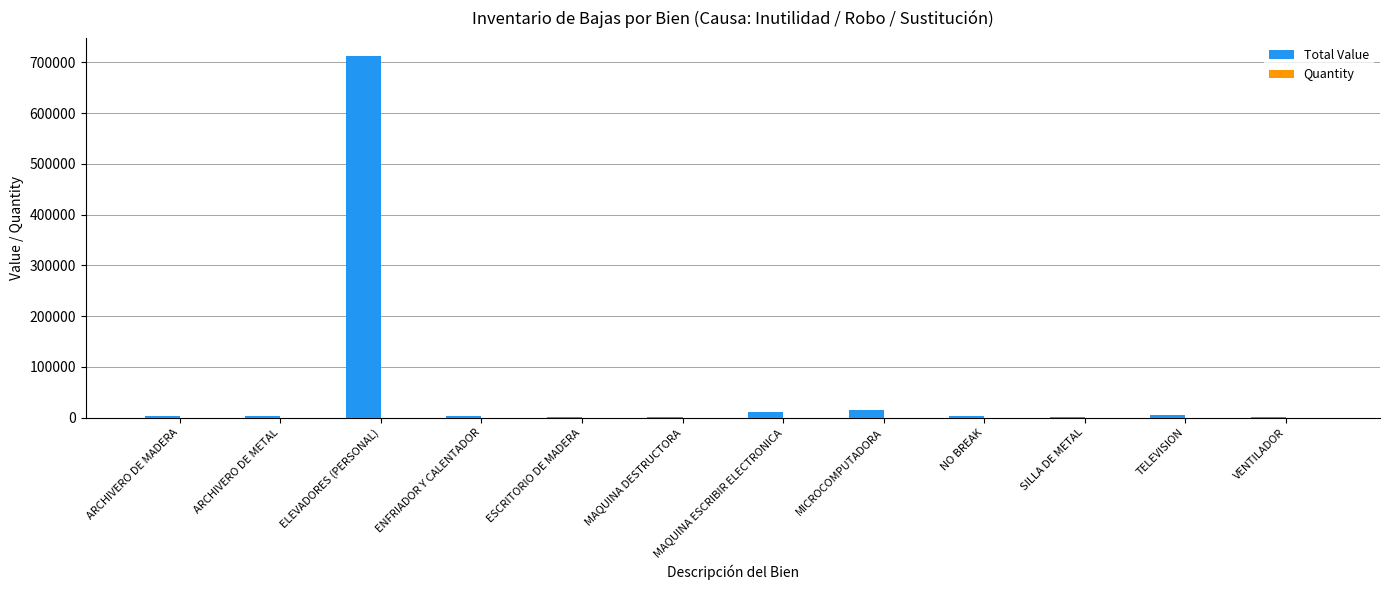

What is the greatest value displayed?

712357.5